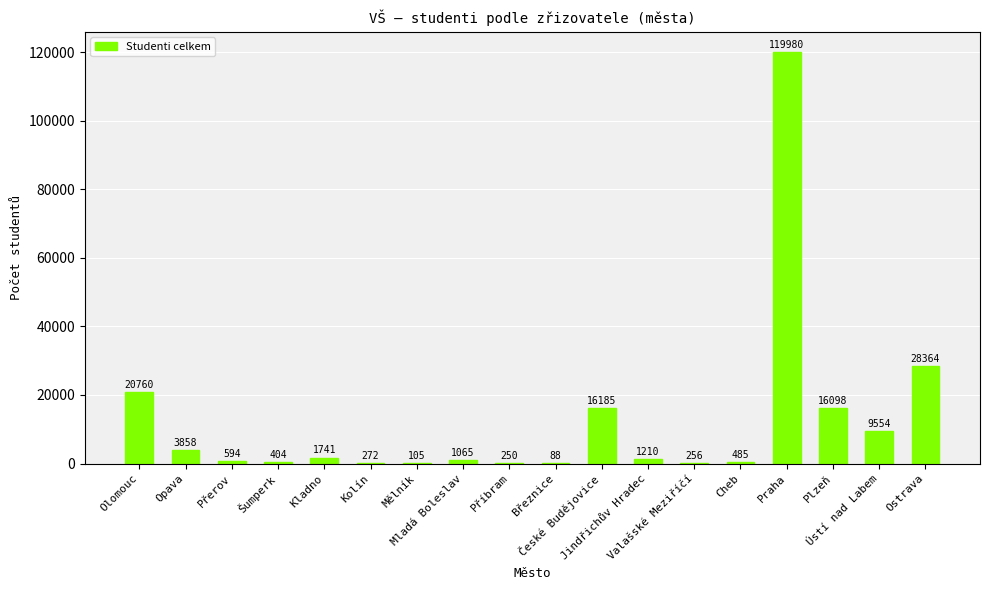

What value does the data have at České Budějovice, to the nearest 50?

16200